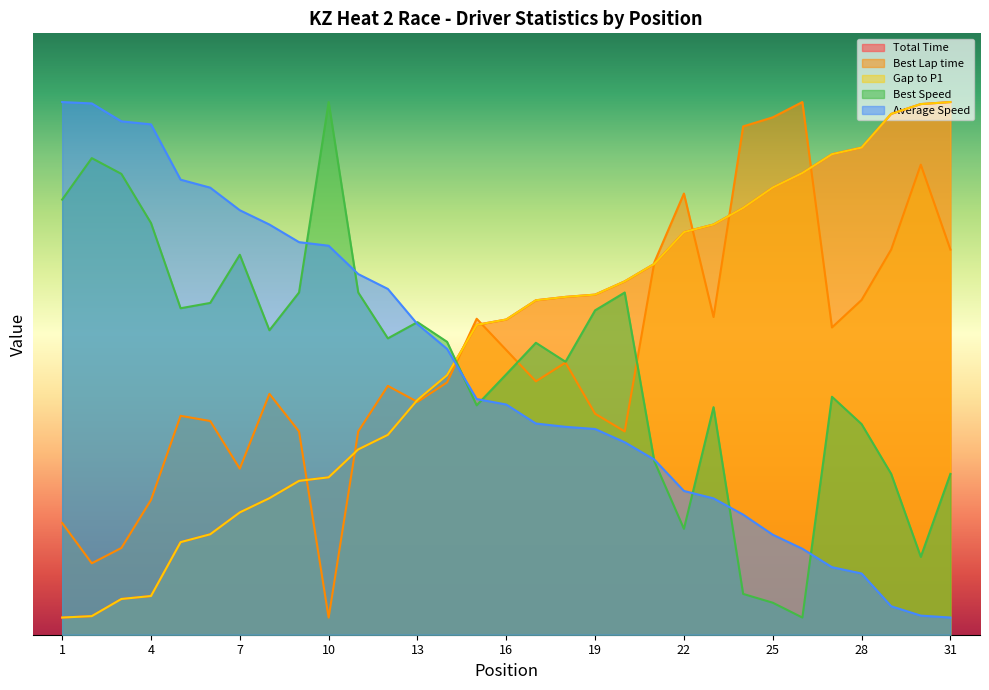

Which series has the widest spread of values?

Total Time